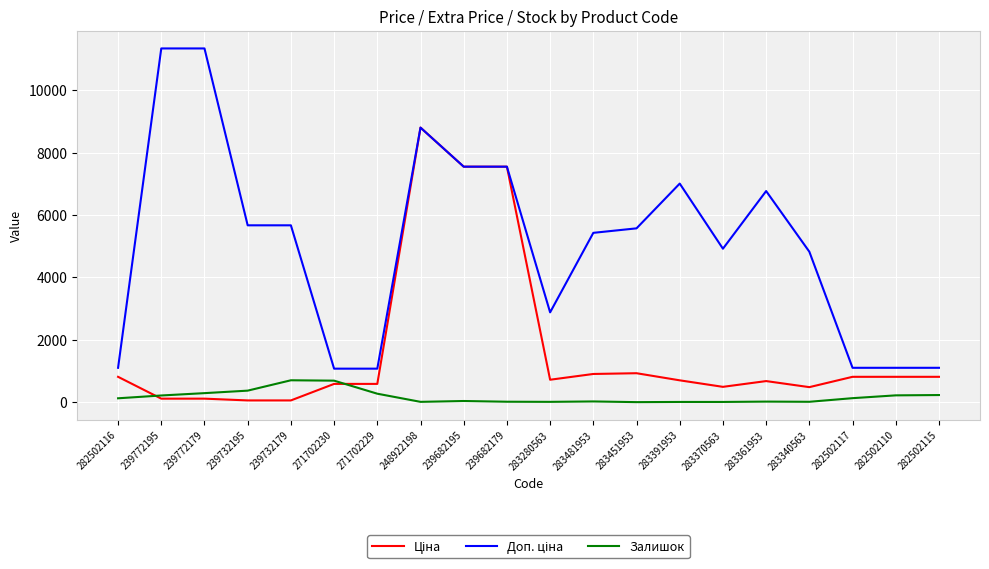

How many distinct data groups are displayed?

3